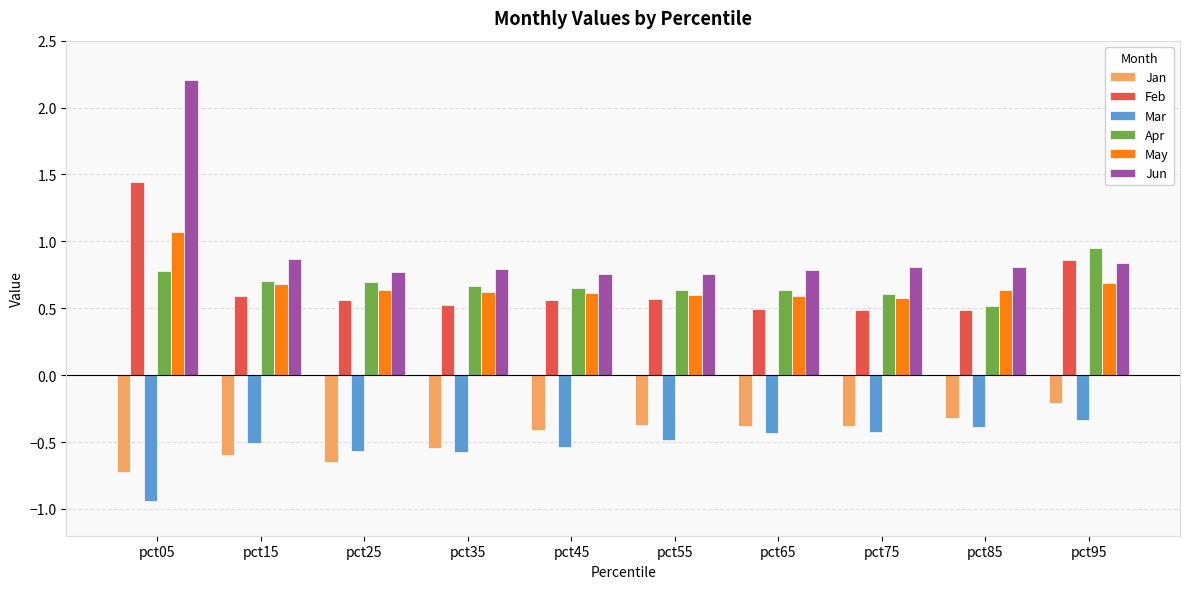

What is the sum of the Apr values at pct45 and pct15?

1.3